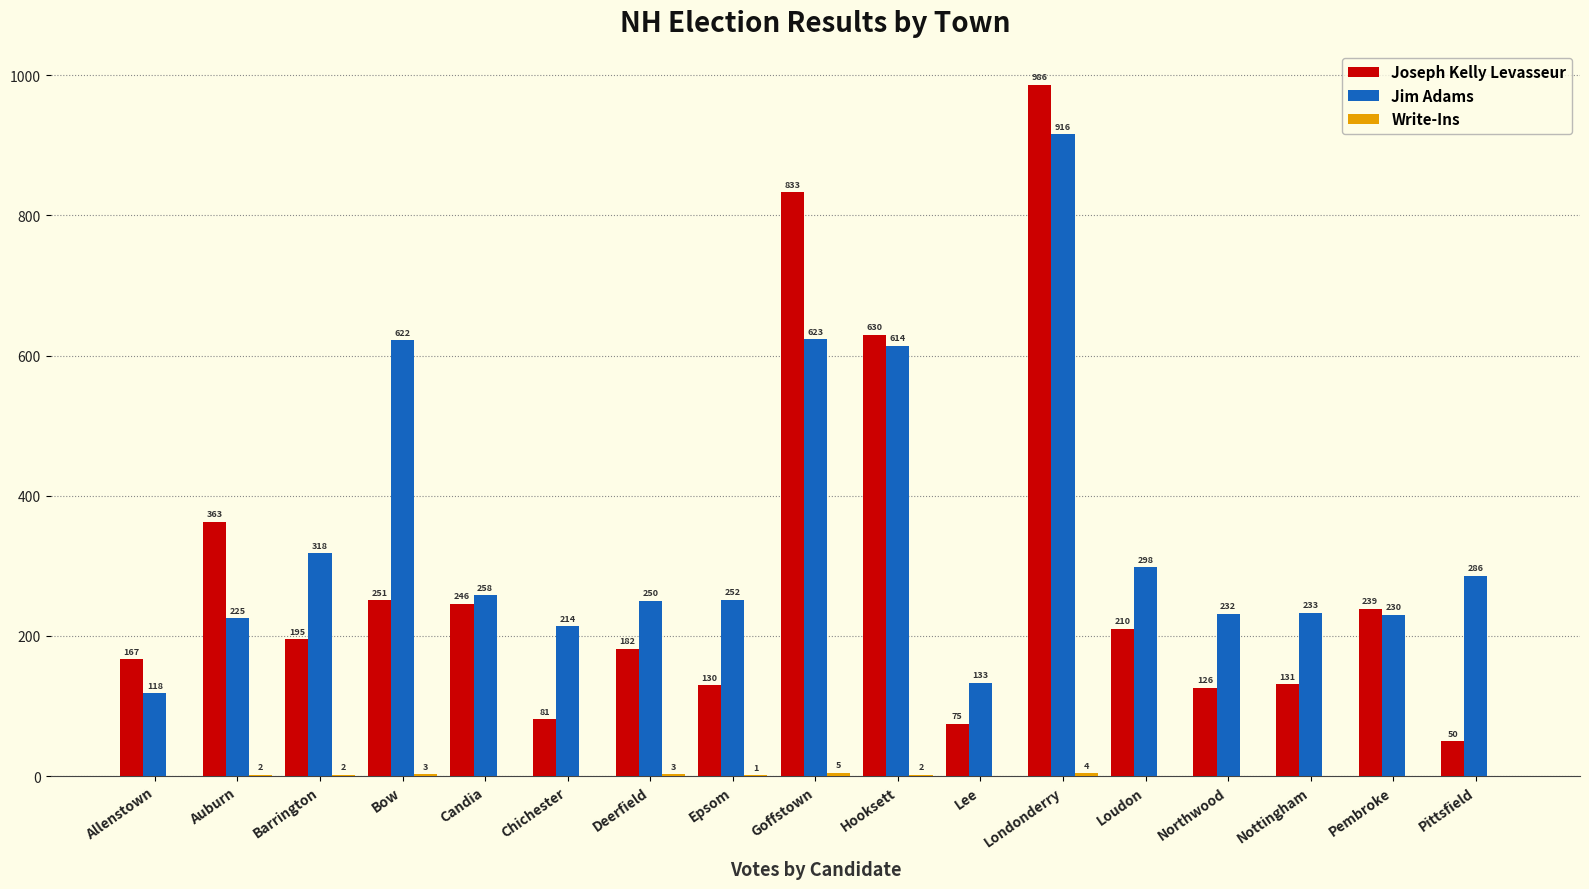

At which category is the sum across all series the highest?

Londonderry